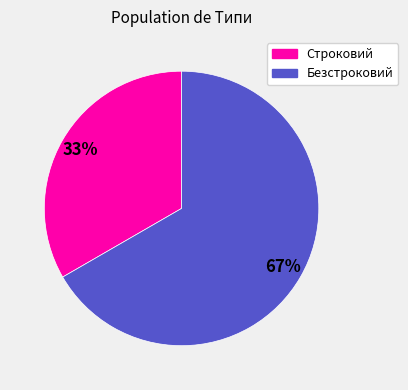

Is the sum of Строковий and Безстроковий greater than half?

Yes